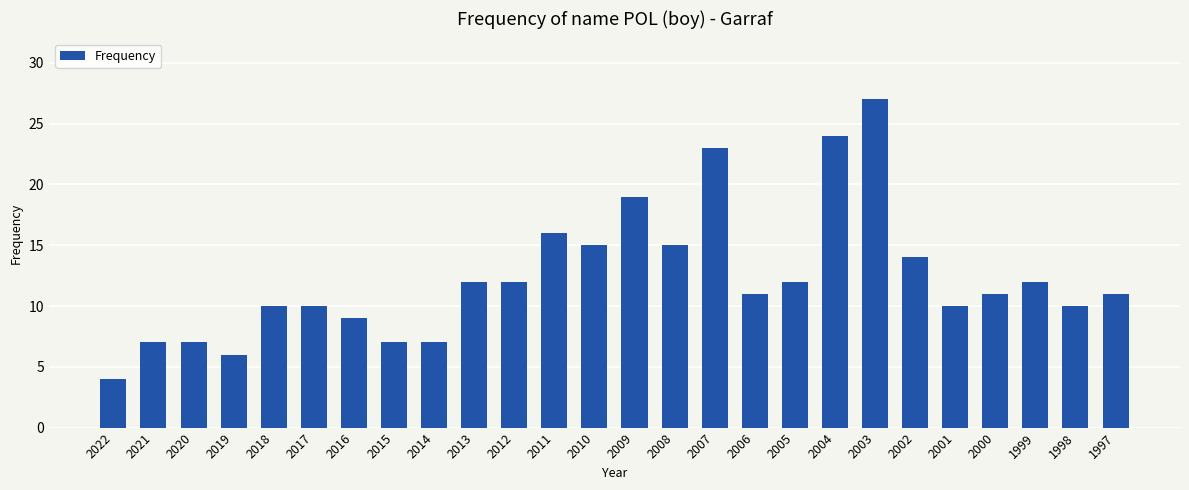

What is the difference between the values at 2020 and 2003?

20